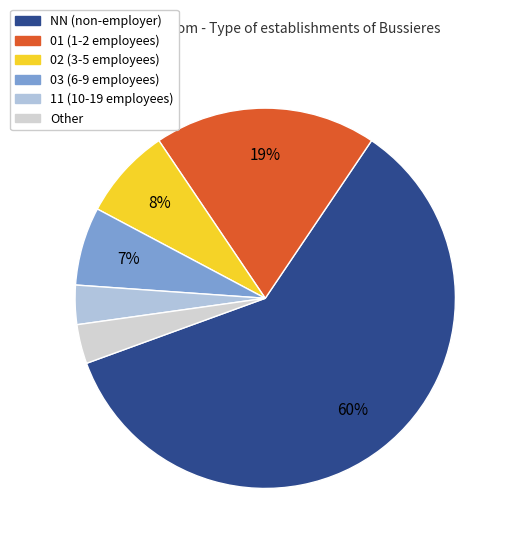

Which slice is the largest?

NN